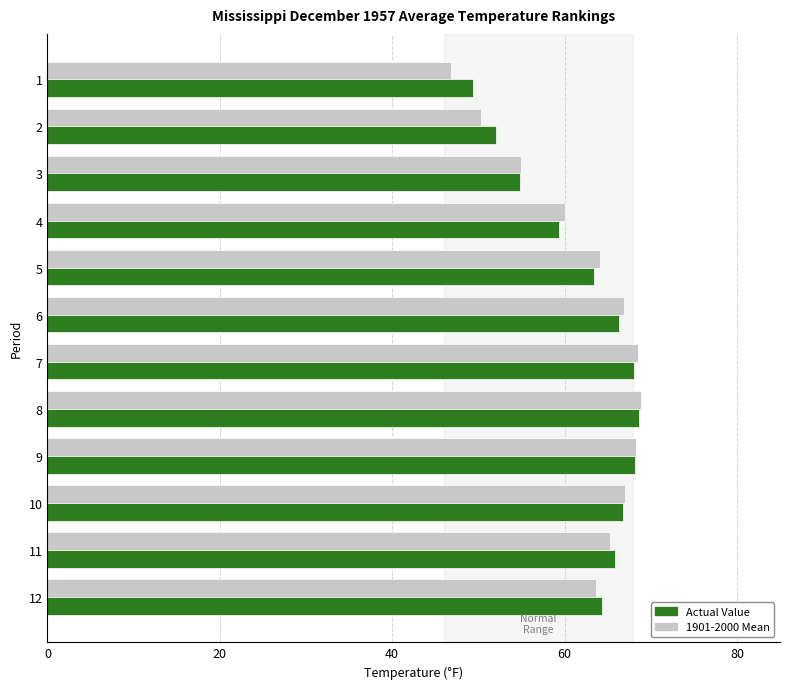

What are all the series names shown in the legend?

Actual Value, 1901-2000 Mean